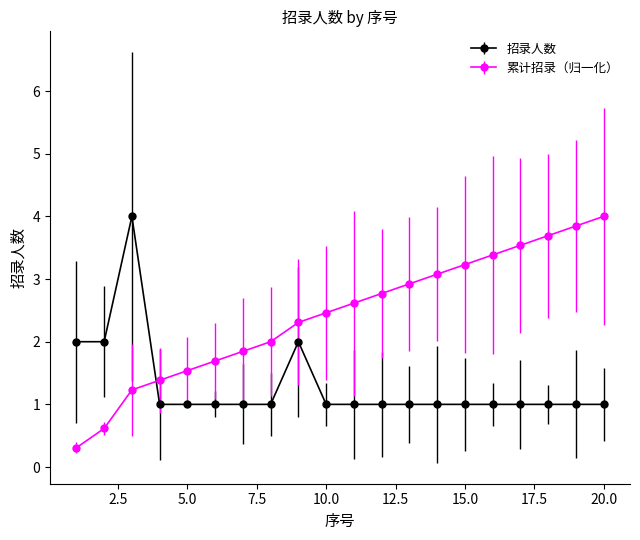

How many times do 累计招录（归一化） and 招录人数 cross each other?

1